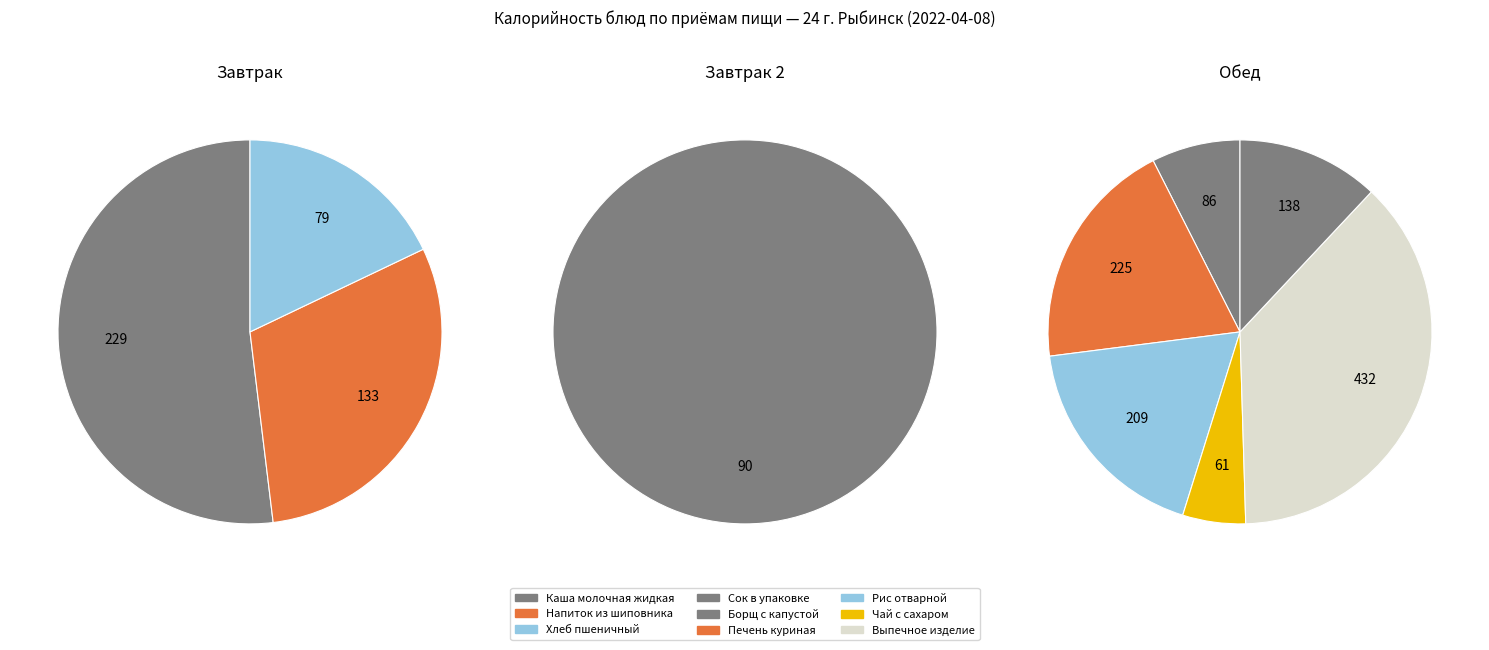

Does Чай с сахаром represent more than half of the total?

No